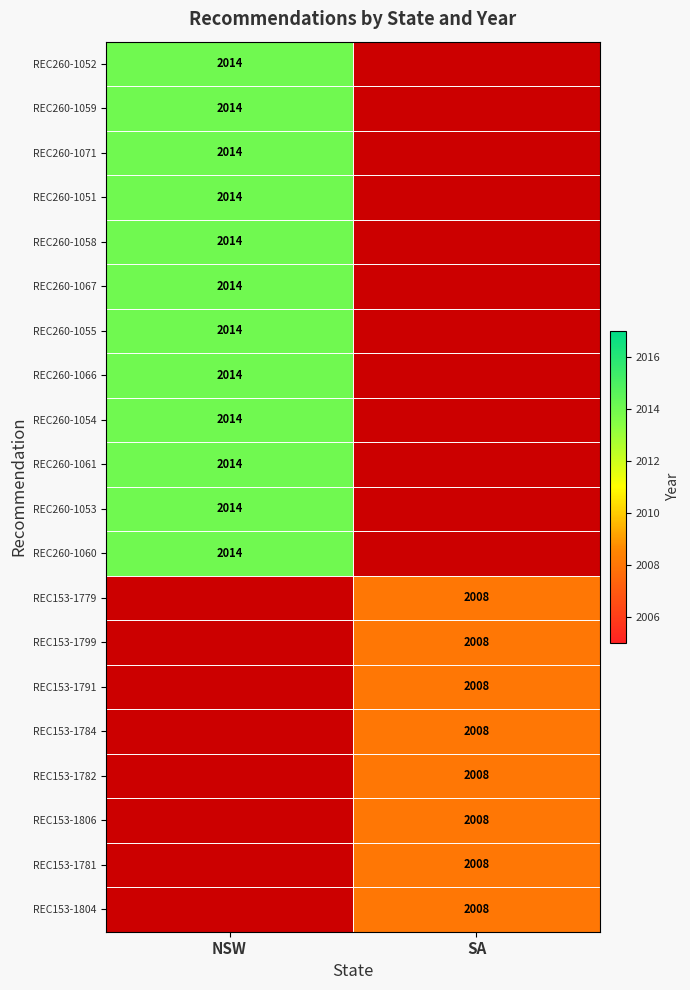

True or false: REC153-1784 has a value of 1245 at SA.

False